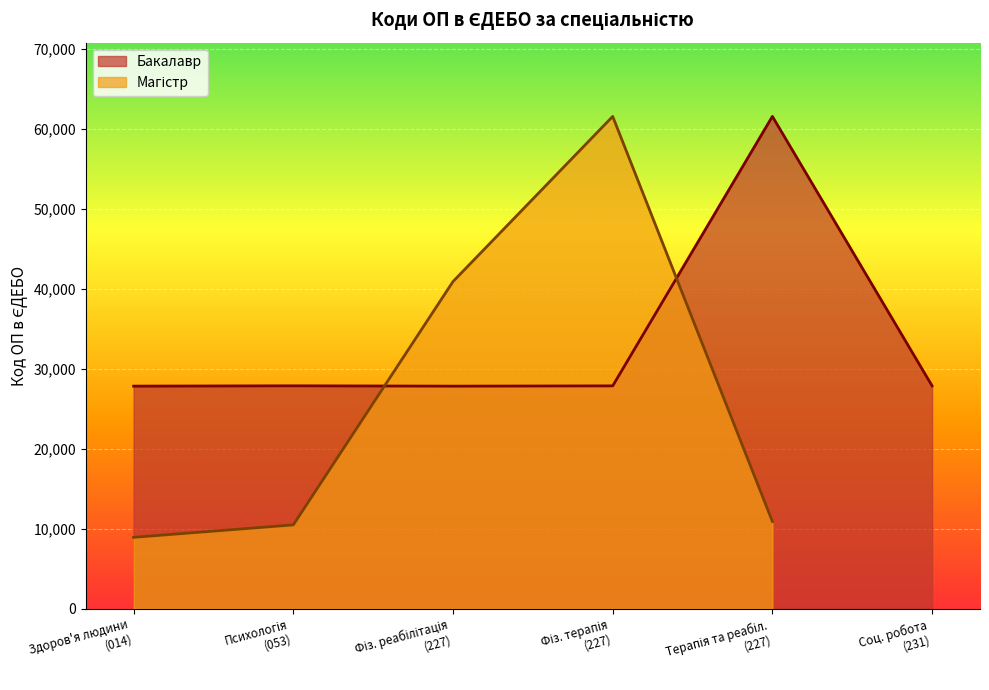

What is the minimum value for Бакалавр?

27827